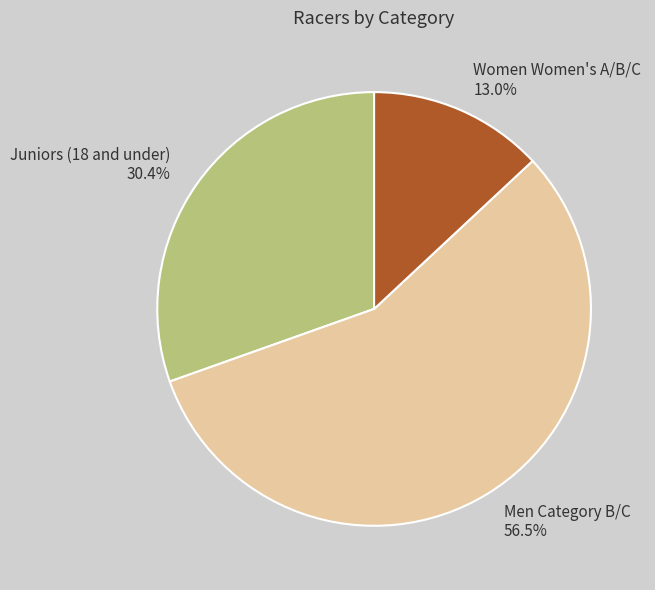

Between Men Category B/C and Women Women's A/B/C, which is larger?

Men Category B/C